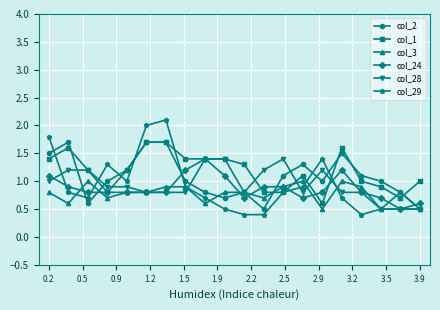

Which series has the widest spread of values?

col_29